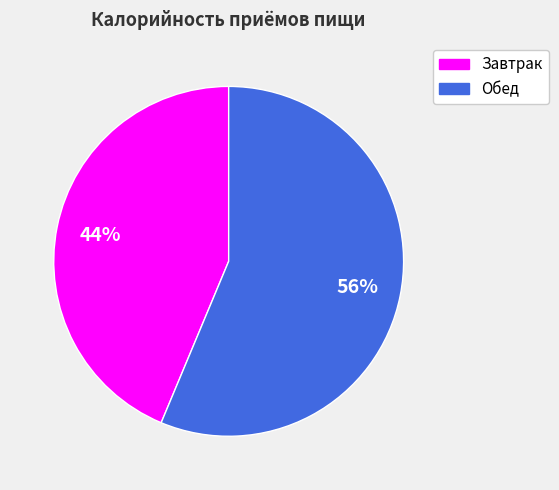

Which slice is the largest?

Обед